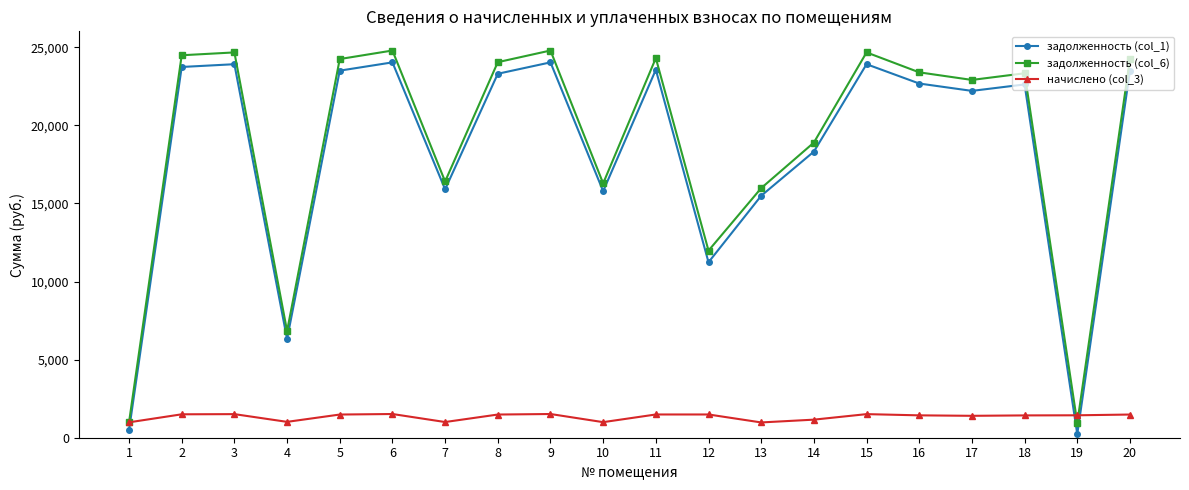

The value of задолженность (col_1) at 13 is 15489.7. True or false?

True